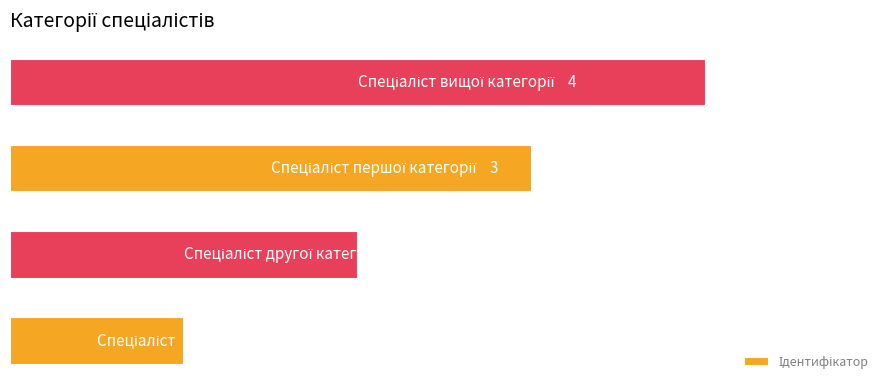

Where is the data nearest to the value 2?

1